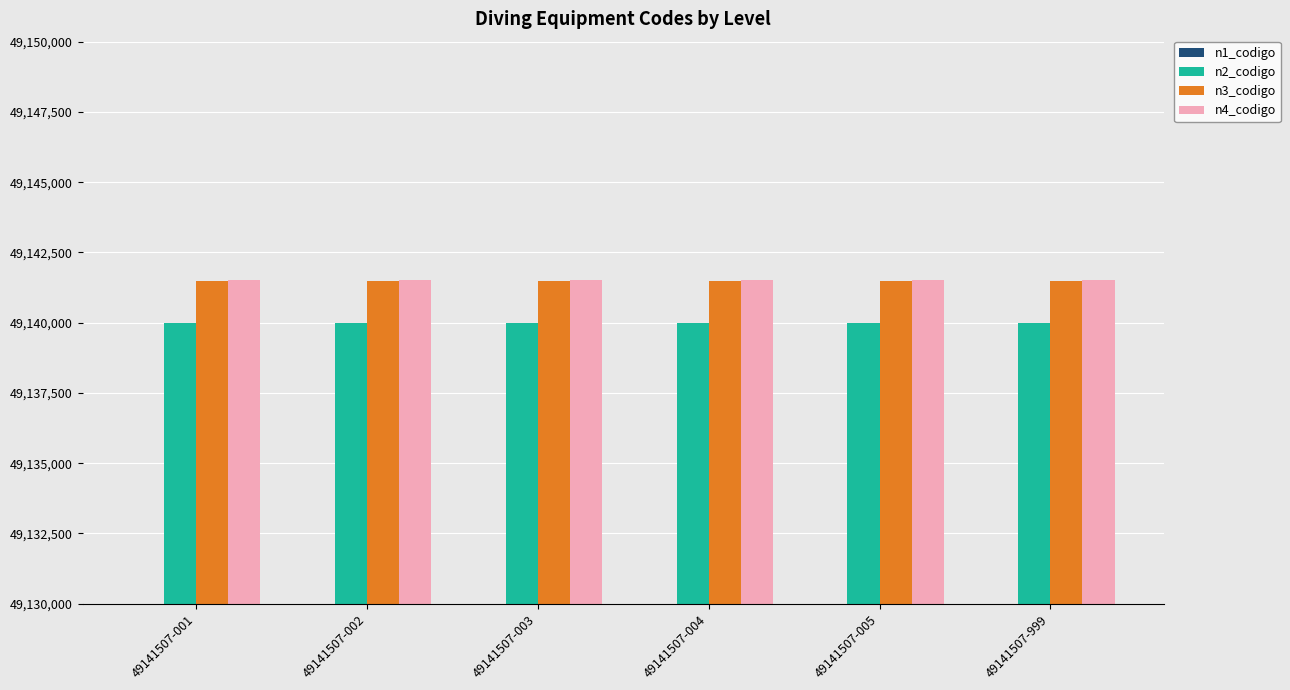

Which series has the largest total across all categories?

n4_codigo